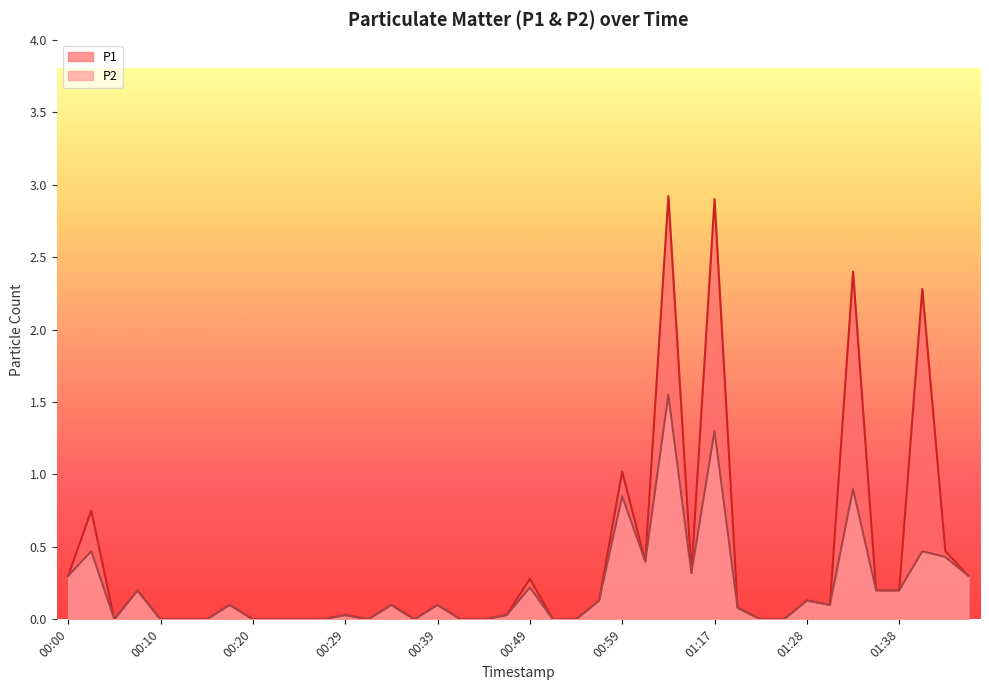

The value of P2 at 00:17 is 0.2. True or false?

False